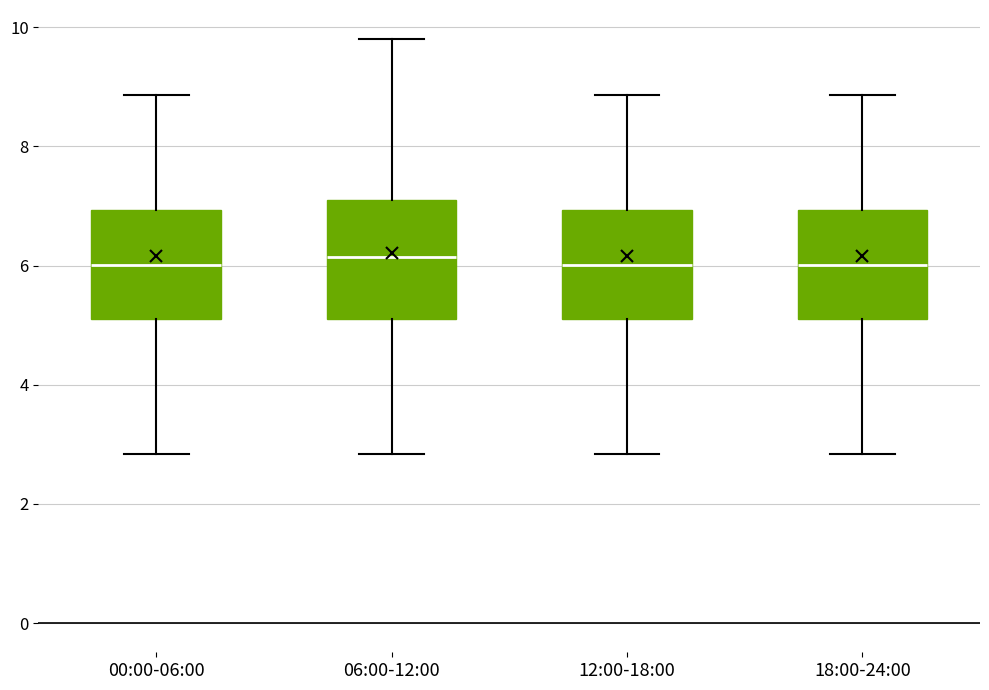

Reading left to right, read every box against the y-axis: the position of its median line, the range the box covers, and the ends of its whiskers. The values are not printed on the chart, so give them approximately, as read against the axis.

00:00-06:00: median 6.0, box 5.2 to 7.0, whiskers 2.8 to 8.8
06:00-12:00: median 6.2, box 5.2 to 7.2, whiskers 2.8 to 9.8
12:00-18:00: median 6.0, box 5.2 to 7.0, whiskers 2.8 to 8.8
18:00-24:00: median 6.0, box 5.2 to 7.0, whiskers 2.8 to 8.8